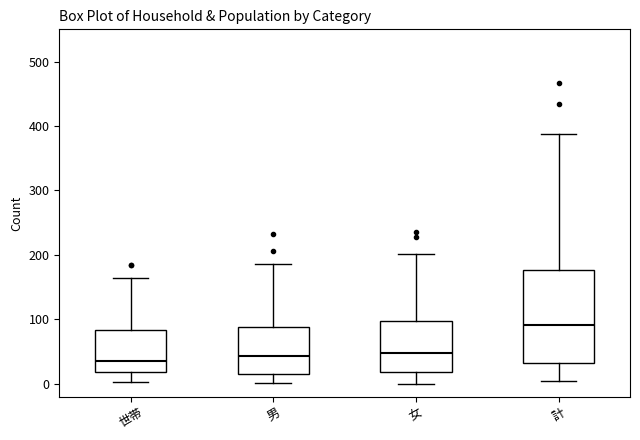

Reading left to right, transcribe this box plot: for each box, give where its median line is, the range the box spans, and where its two whiskers end, as read against the y-axis. The values are not printed on the chart, so give them approximately, as read against the axis.

世帯: median 40, box 20 to 80, whiskers 0 to 160
男: median 40, box 10 to 90, whiskers 0 to 190
女: median 50, box 20 to 100, whiskers 0 to 200
計: median 90, box 30 to 180, whiskers 0 to 390